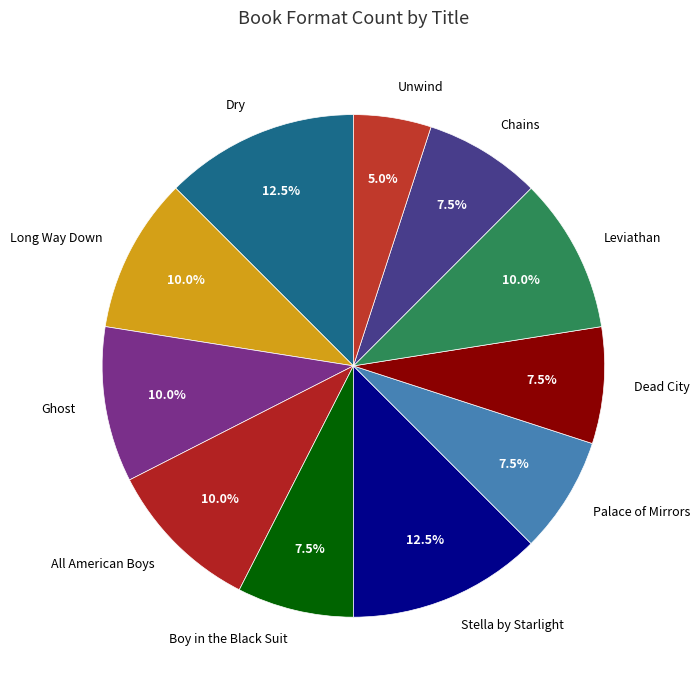

Count the number of slices in the pie.

11